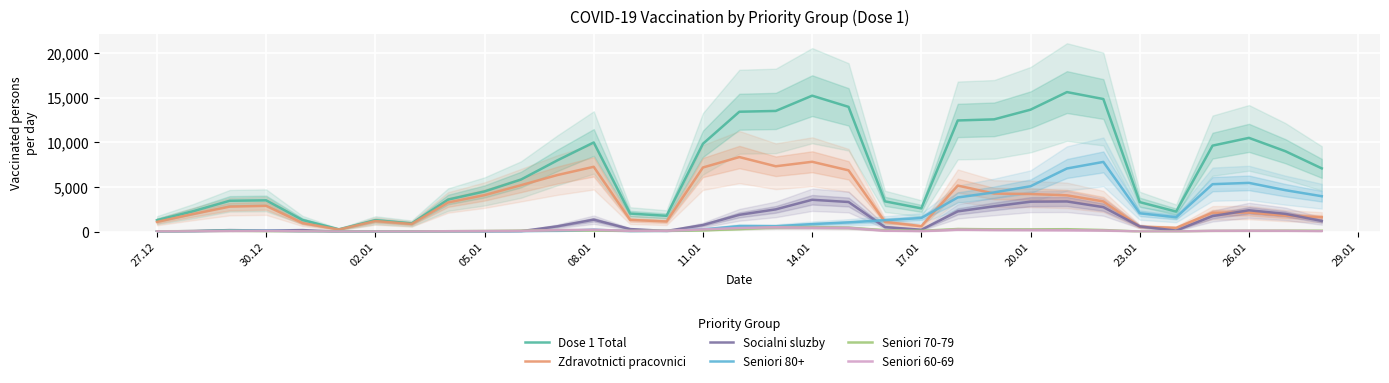

What is the maximum value for Zdravotnicti pracovnici?

8354